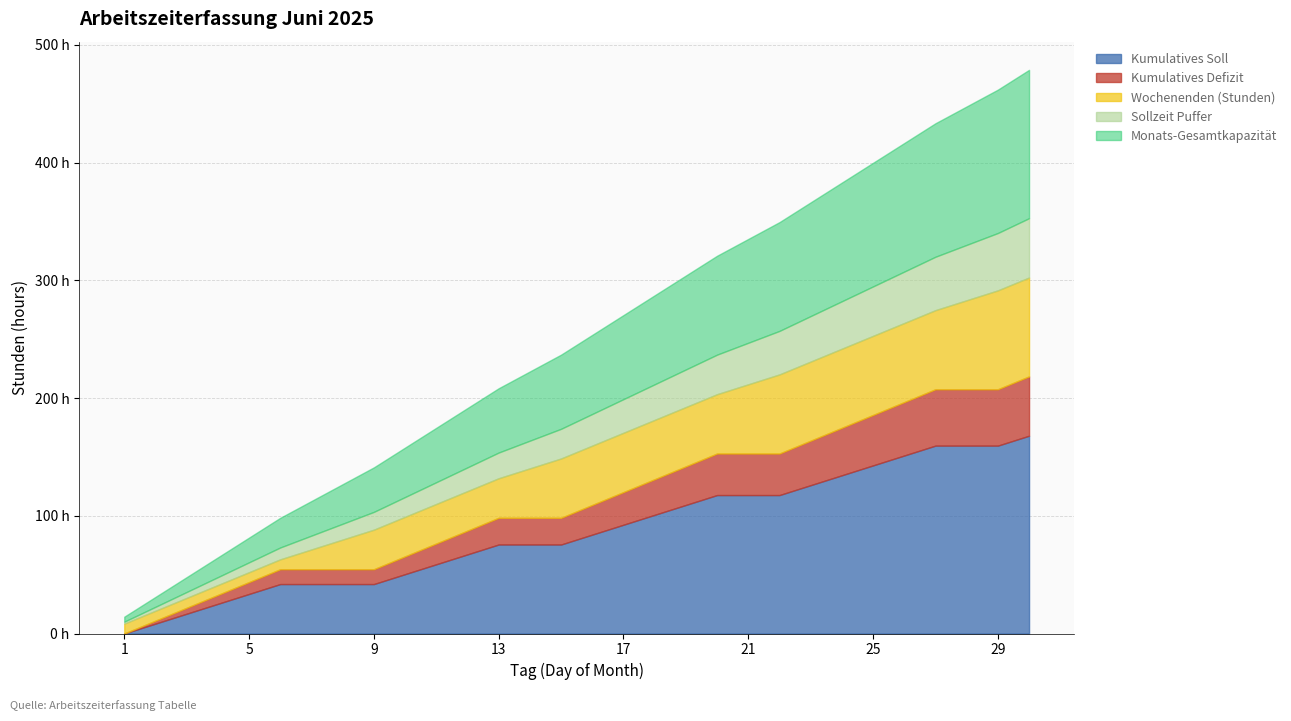

Which series has the largest range (max minus min)?

Soll (hours)